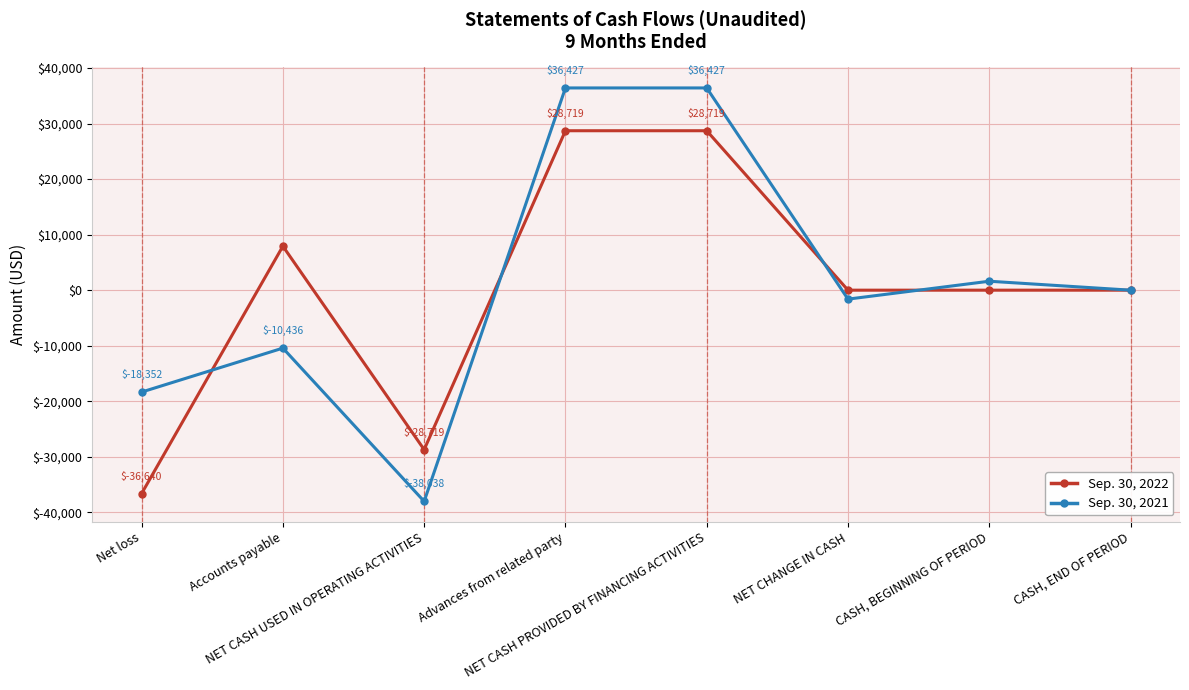

Which series has the largest total across all categories?

Sep. 30, 2021